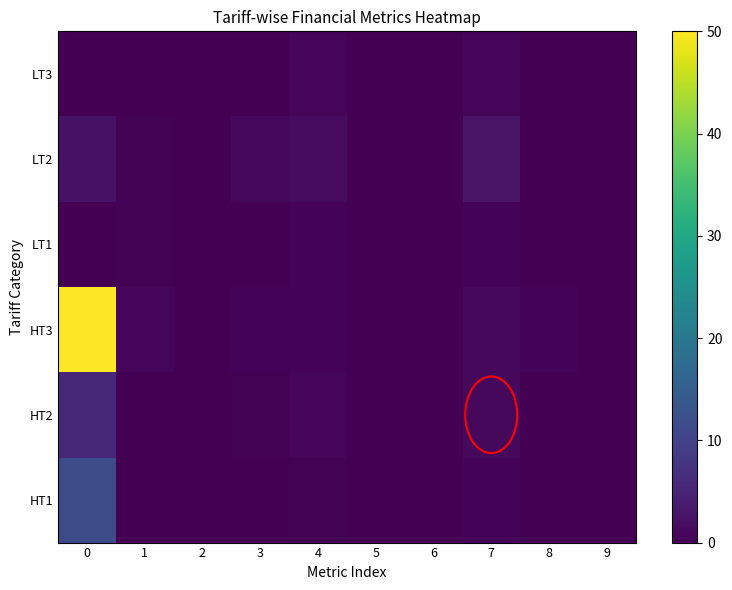

Rank the series at 6 from highest to lowest value.

HT2, LT2, LT3, HT1, HT3, LT1